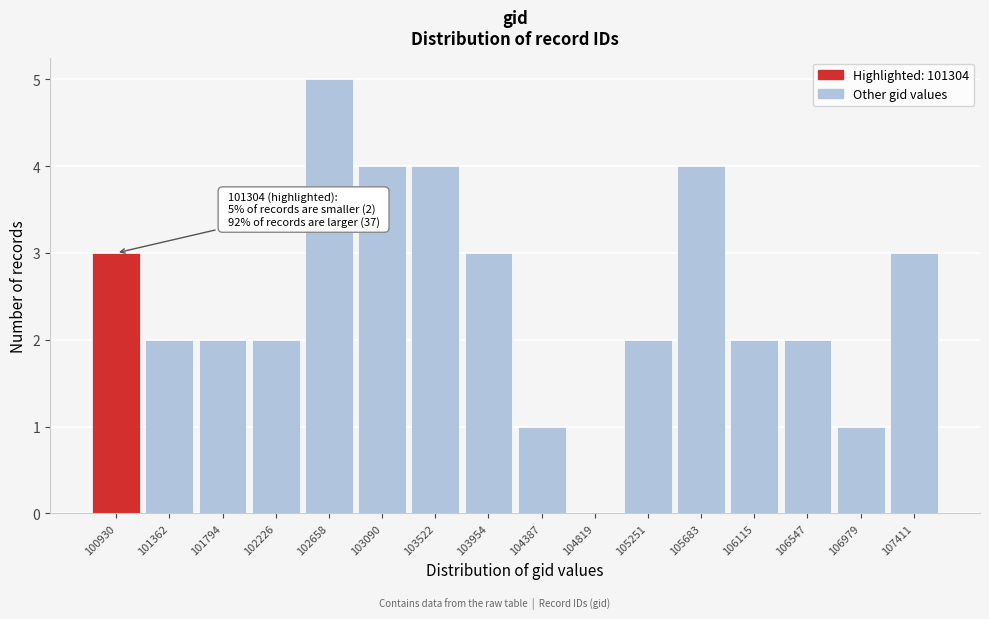

Reading left to right, extract all data points from this chart.

100930=3	101362=2	101794=2	102226=2	102658=5	103090=4	103522=4	103954=3	104387=1	104819=0	105251=2	105683=4	106115=2	106547=2	106979=1	107411=3